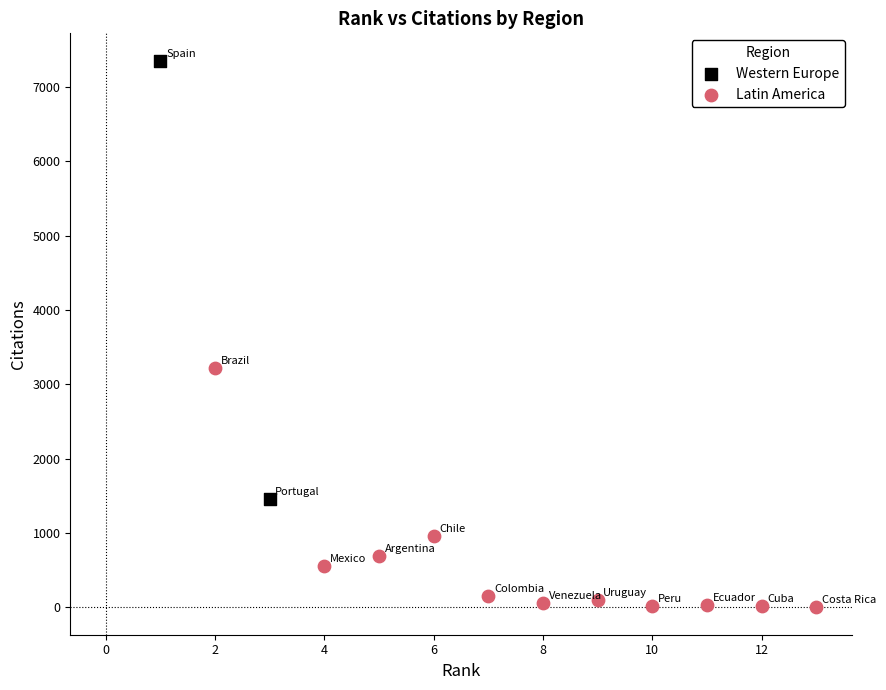

What are all the series names shown in the legend?

Western Europe, Latin America